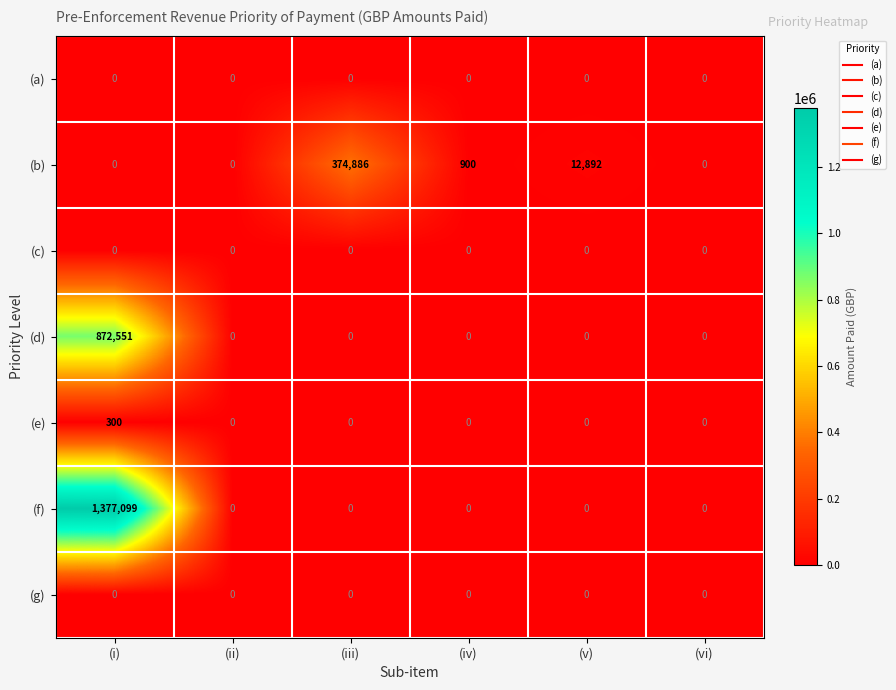

At how many categories does at least one series exceed 493022?

1